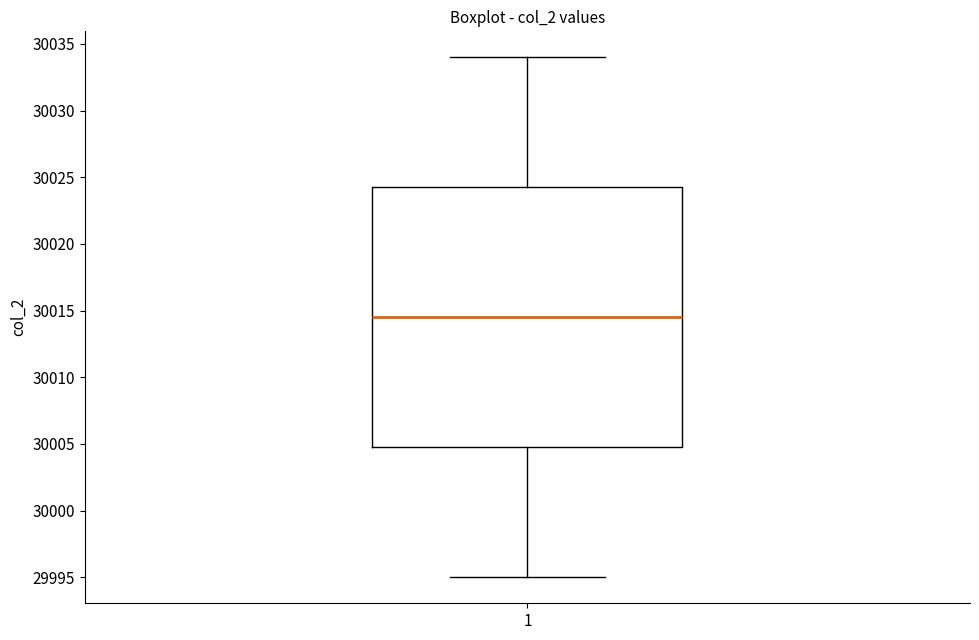

Where does the median line of the box at x = 1 sit on the y-axis? The values are not printed on the chart, so give them approximately, as read against the axis.

30014.5